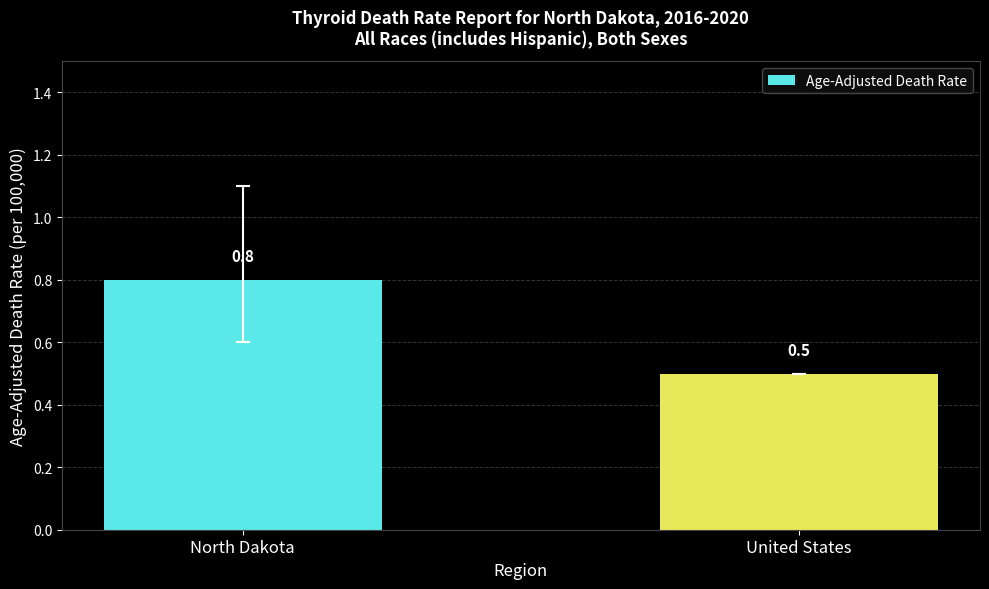

What is the change in value from North Dakota to United States?

-0.3